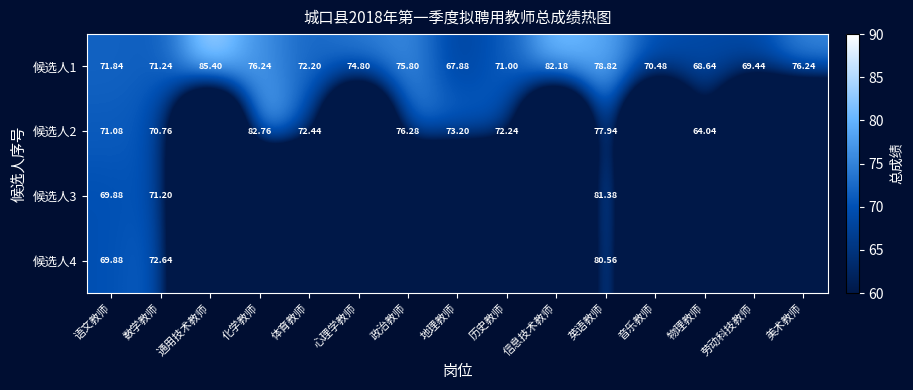

At which label does 候选人1 first exceed 72?

通用技术教师